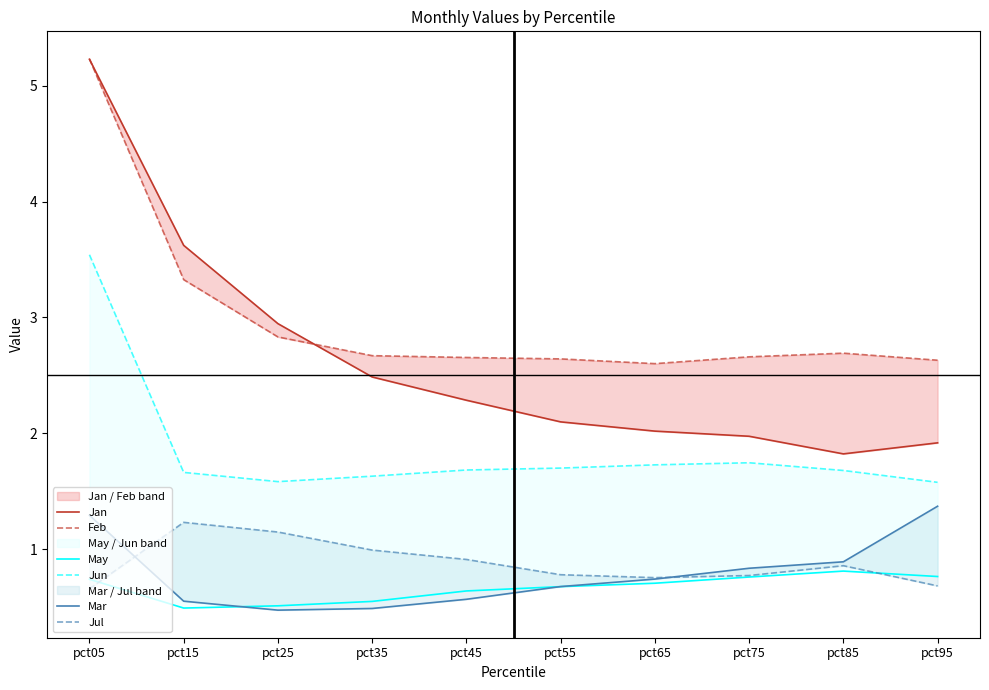

The value of Mar at pct15 is 0.2. True or false?

False